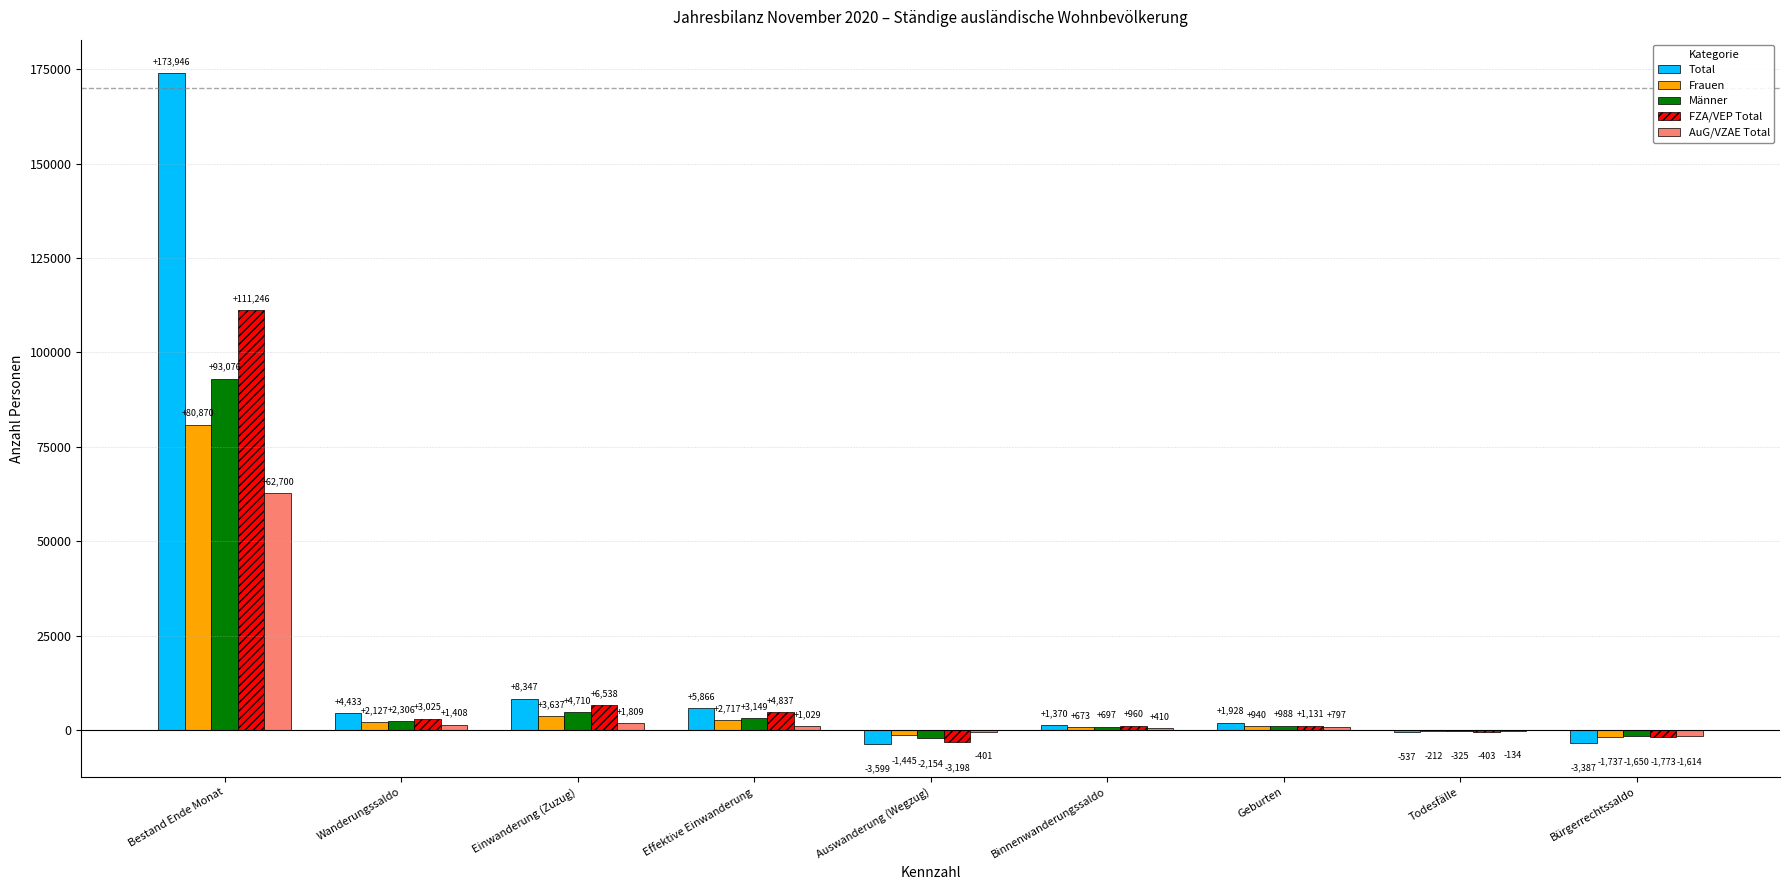

Between Einwanderung (Zuzug) and Effektive Einwanderung, which series saw the biggest shift?

Total